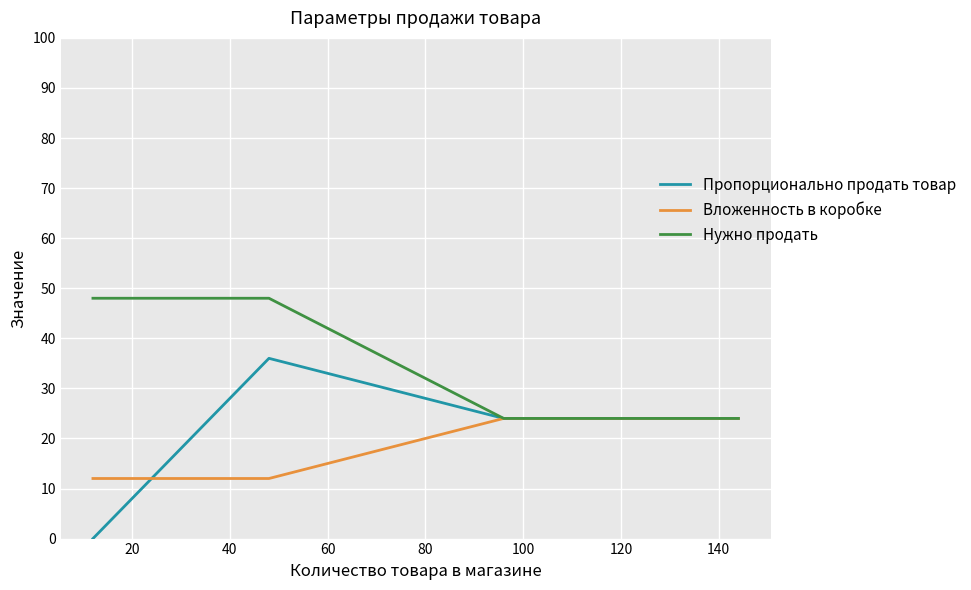

How many distinct data groups are displayed?

3